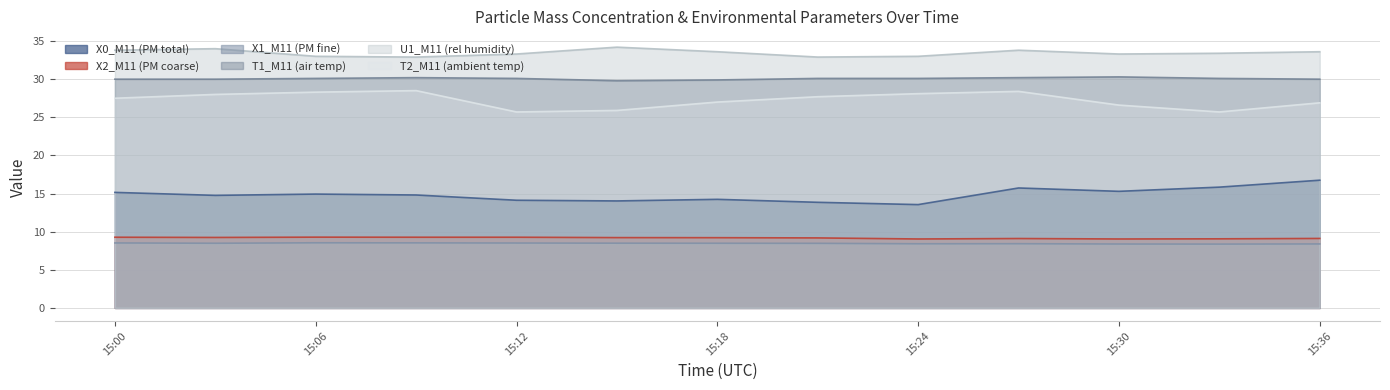

Where is X1_M11 (PM fine) nearest to the value 8?

2023-07-08 15:33:00